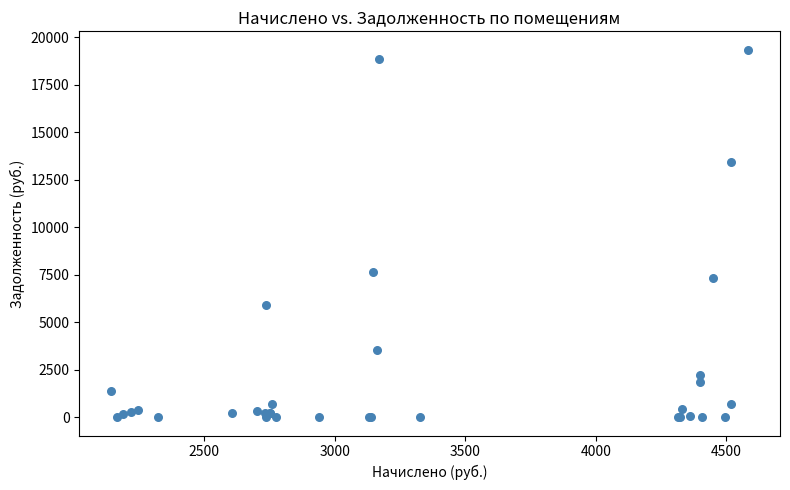

What Y value in the scatter plot is closest to 9669?

7625.1